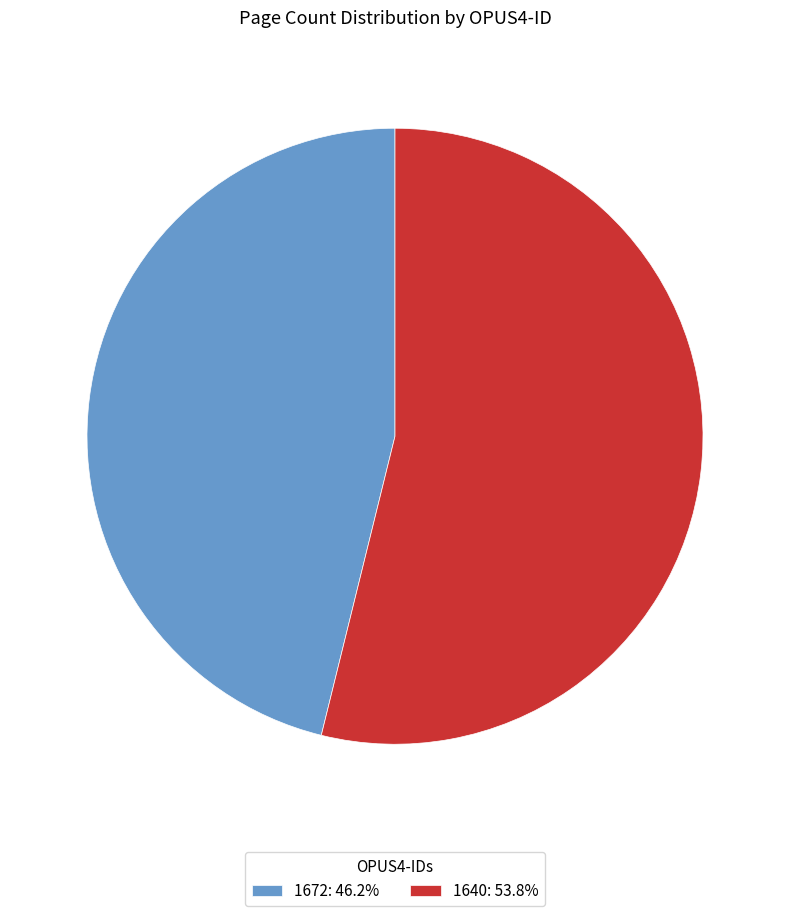

Which slice represents more than half of the pie?

1640